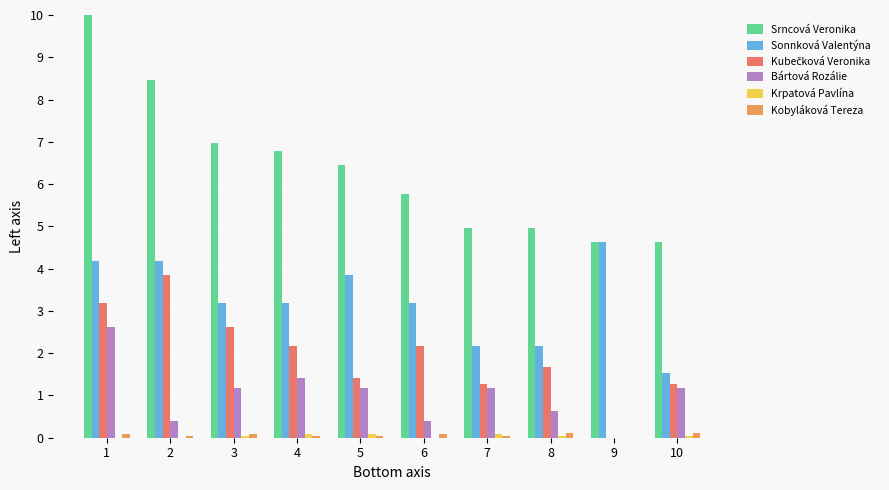

Is the value of Srncová Veronika at 10 greater than the value of Sonnková Valentýna at 1?

Yes